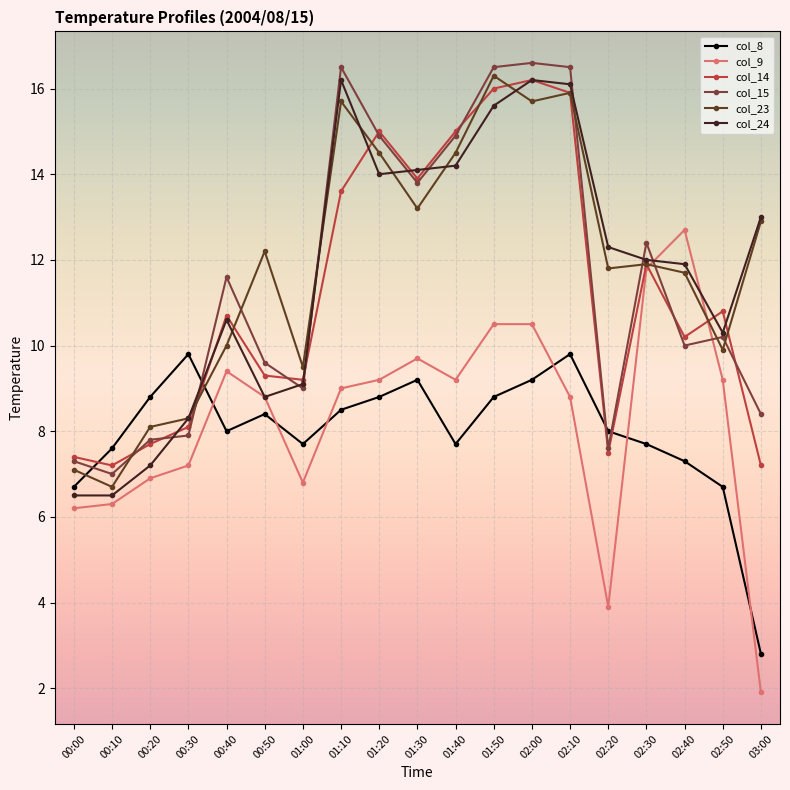

What is the greatest value displayed?

16.6